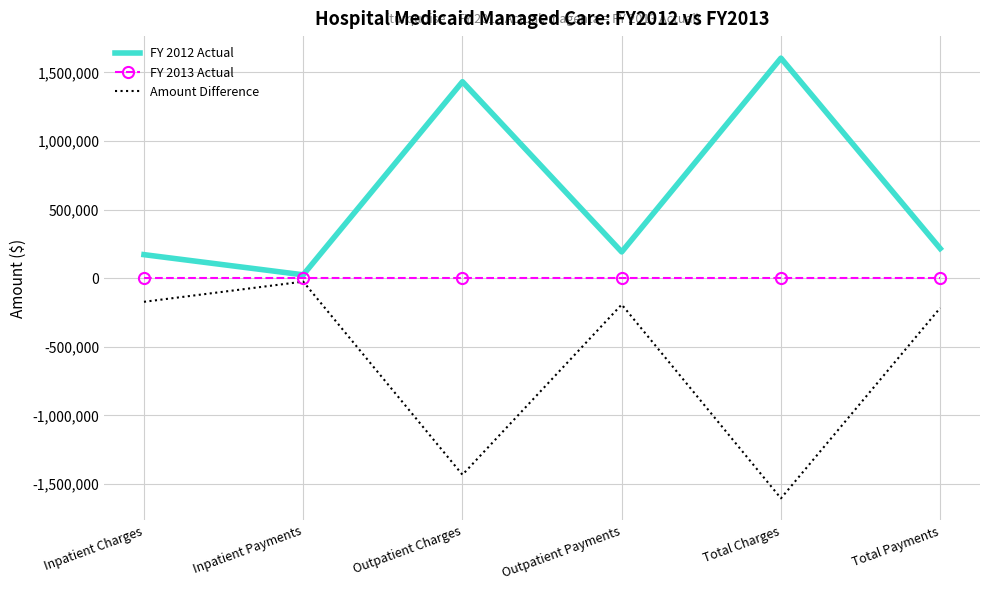

Is the value of Amount Difference at Outpatient Charges greater than the value of FY 2013 Actual at Total Charges?

No